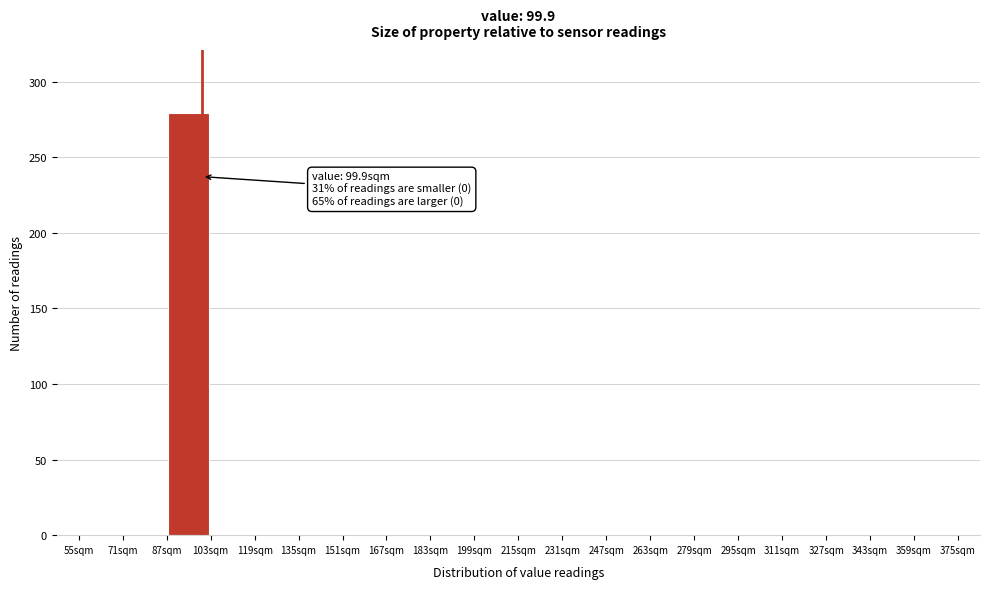

Which range on the x-axis has the tallest bar?

87 to 103